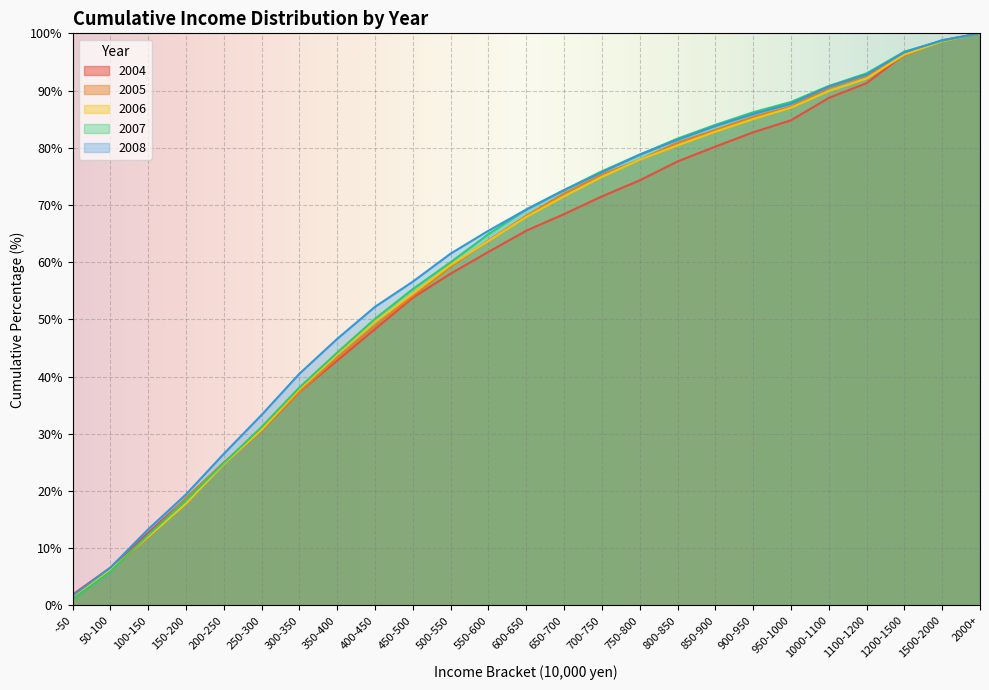

Reading left to right, what are all the values shown in this chart?

2004: ~50=1.9	50-100=6.6	100-150=12.7	150-200=18.7	200-250=24.8	250-300=30.6	300-350=37.3	350-400=42.8	400-450=48.3	450-500=53.8	500-550=58.0	550-600=61.8	600-650=65.5	650-700=68.4	700-750=71.5	750-800=74.3	800-850=77.6	850-900=80.2	900-950=82.7	950-1000=84.8	1000-1100=88.7	1100-1200=91.3	1200-1500=96.3	1500-2000=98.7	2000+=100.0
2005: ~50=1.4	50-100=6.0	100-150=11.9	150-200=18.8	200-250=25.0	250-300=30.6	300-350=37.3	350-400=43.3	400-450=48.9	450-500=54.1	500-550=59.2	550-600=63.8	600-650=68.1	650-700=72.0	700-750=75.3	750-800=77.9	800-850=80.9	850-900=83.1	900-950=85.4	950-1000=87.2	1000-1100=90.5	1100-1200=92.6	1200-1500=96.1	1500-2000=98.8	2000+=100.0
2006: ~50=1.6	50-100=6.2	100-150=12.0	150-200=17.8	200-250=24.7	250-300=30.7	300-350=37.8	350-400=43.9	400-450=49.6	450-500=54.5	500-550=59.5	550-600=63.7	600-650=67.9	650-700=71.5	700-750=74.9	750-800=77.9	800-850=80.4	850-900=82.8	900-950=85.0	950-1000=87.0	1000-1100=89.9	1100-1200=92.1	1200-1500=96.3	1500-2000=98.6	2000+=100.0
2007: ~50=1.0	50-100=5.9	100-150=12.3	150-200=18.4	200-250=24.9	250-300=31.2	300-350=38.1	350-400=44.2	400-450=50.1	450-500=55.3	500-550=60.0	550-600=64.9	600-650=69.2	650-700=72.6	700-750=75.9	750-800=78.8	800-850=81.6	850-900=84.0	900-950=86.2	950-1000=88.0	1000-1100=90.8	1100-1200=93.0	1200-1500=96.8	1500-2000=98.7	2000+=100.0
2008: ~50=1.7	50-100=6.6	100-150=13.3	150-200=19.4	200-250=26.5	250-300=33.3	300-350=40.5	350-400=46.6	400-450=52.2	450-500=56.6	500-550=61.5	550-600=65.5	600-650=69.2	650-700=72.6	700-750=75.7	750-800=78.8	800-850=81.4	850-900=83.8	900-950=85.9	950-1000=87.7	1000-1100=90.7	1100-1200=92.8	1200-1500=96.7	1500-2000=98.8	2000+=100.0